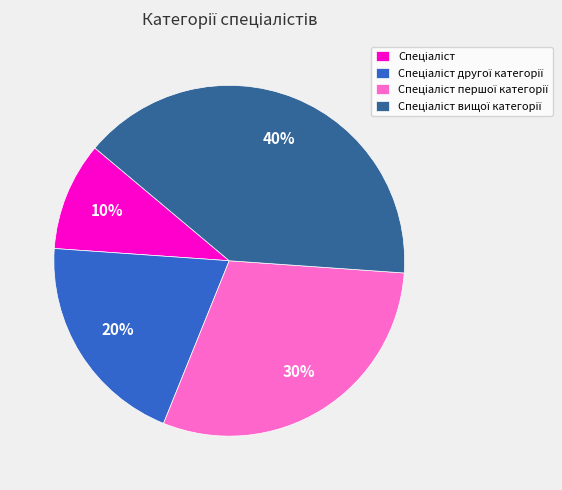

Does any single category account for the majority?

No